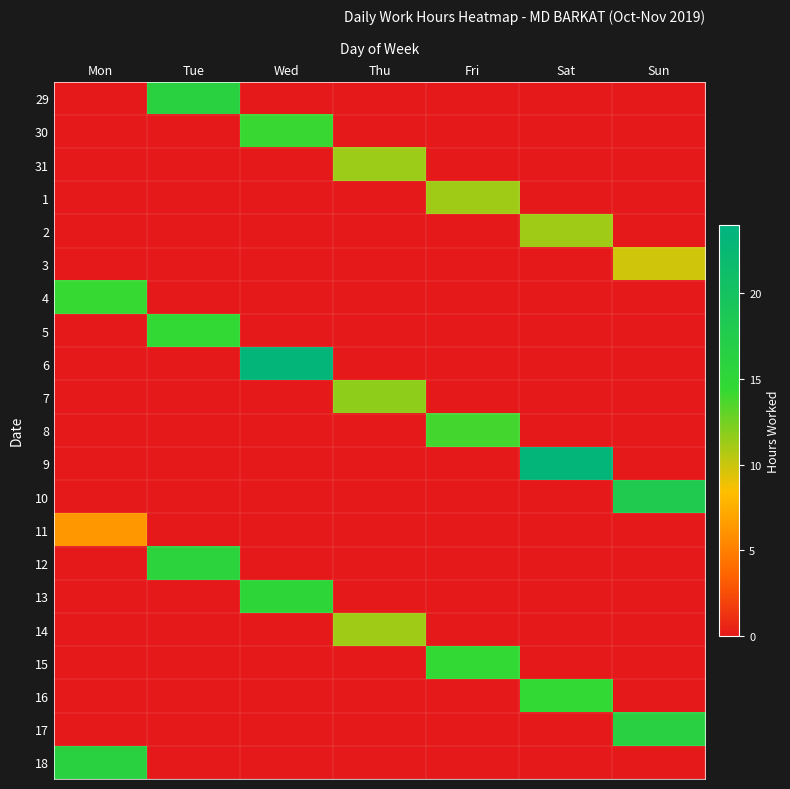

At how many categories does at least one series exceed 6?

7